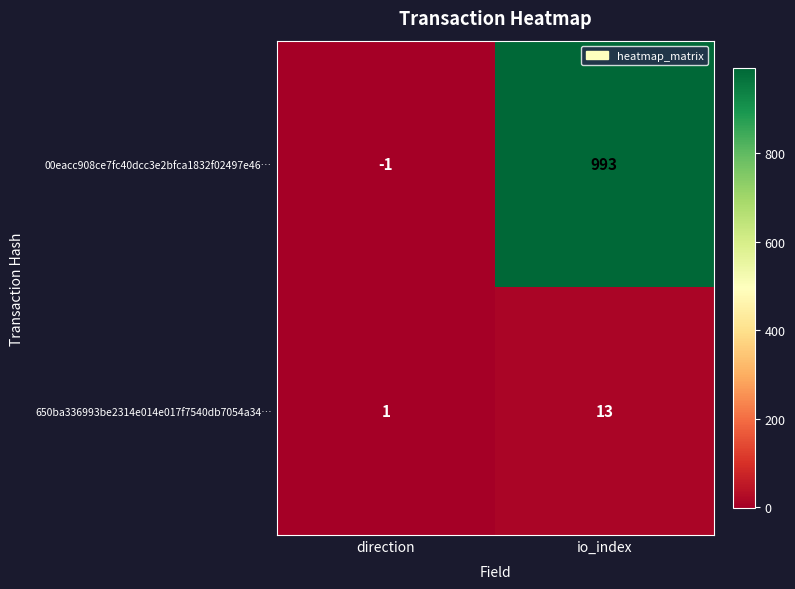

At which label is 00eacc908ce7fc40dcc3e2bfca1832f02497e46… closest to 496?

direction